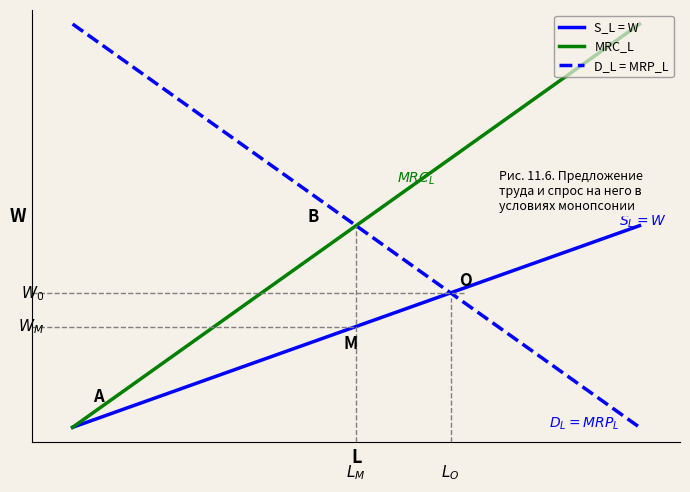

What is the smallest value displayed?

1